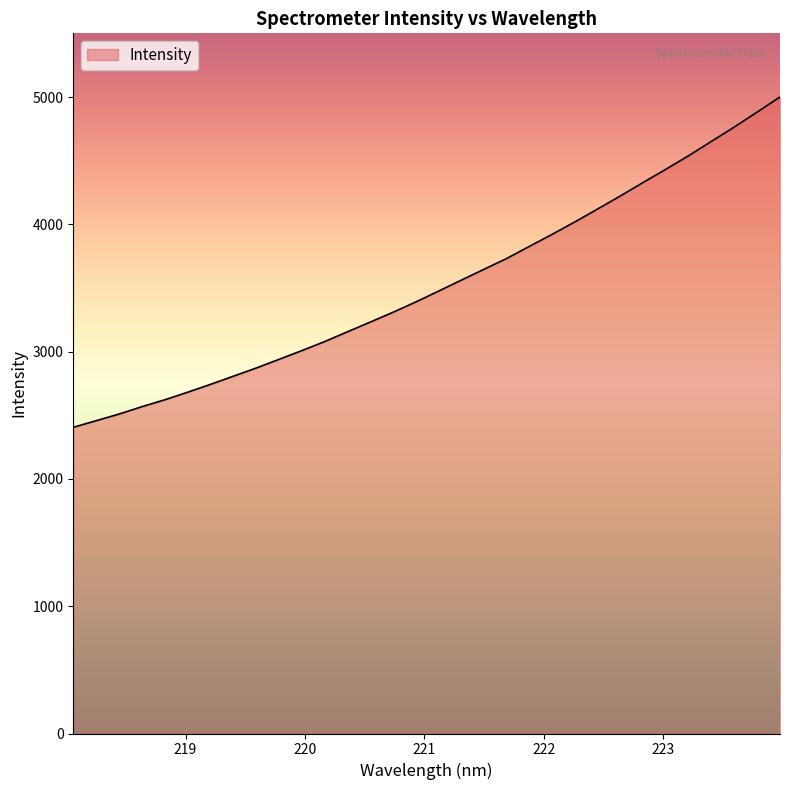

What is the greatest value displayed?

5001.8